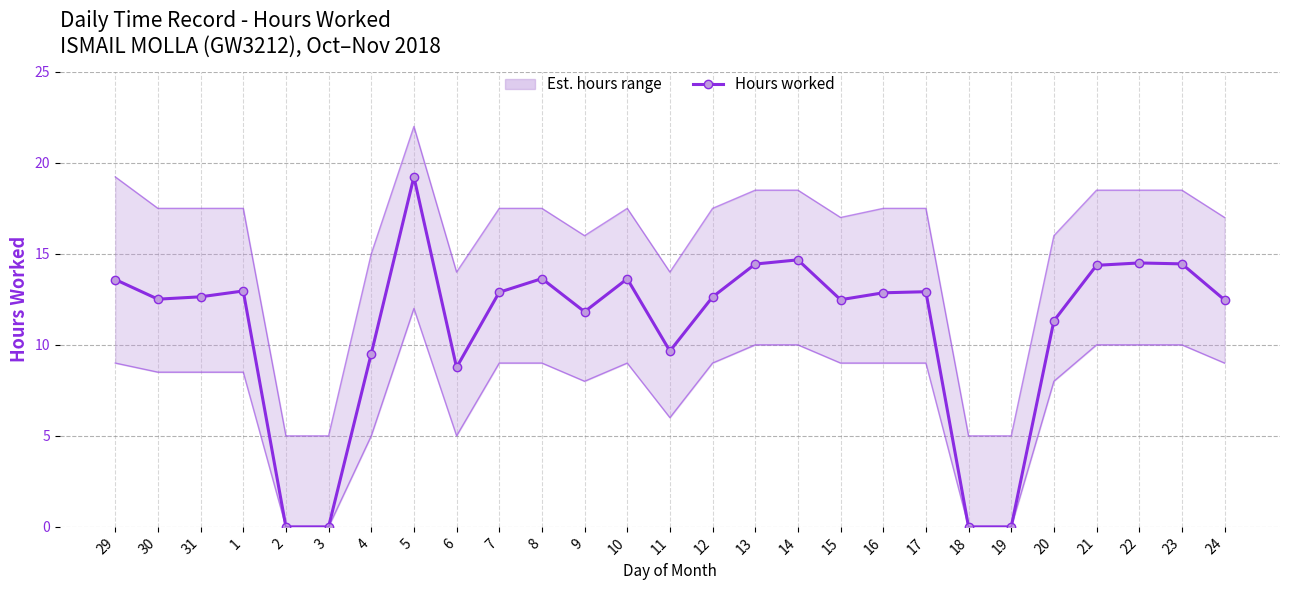

Where does the Hours worked (Low) series first go above 12?

29